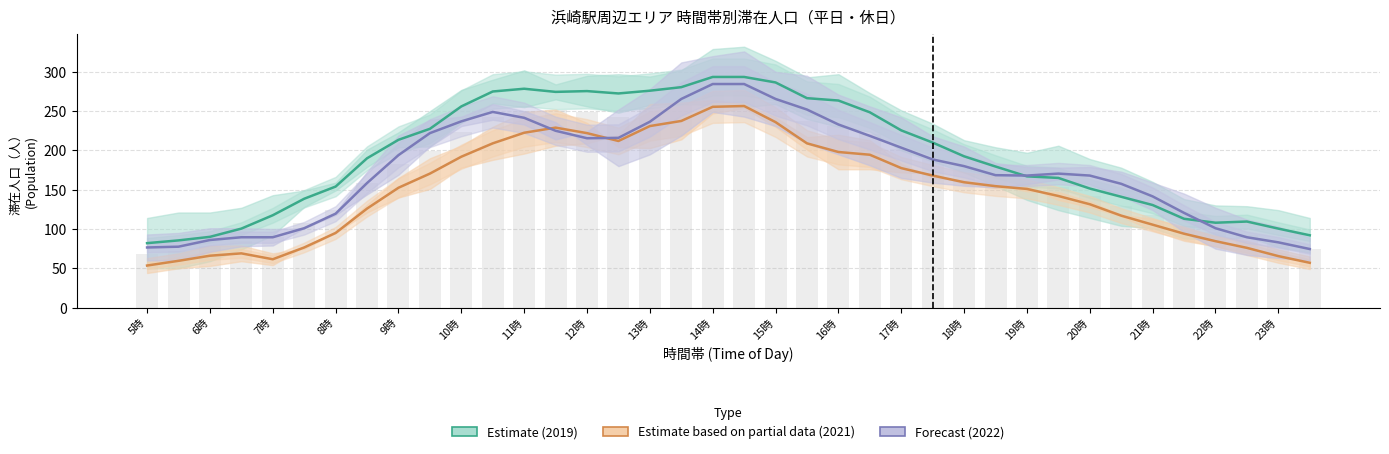

What is the value of the Estimate (2019 avg) bar at the 30th from the left?

165.0